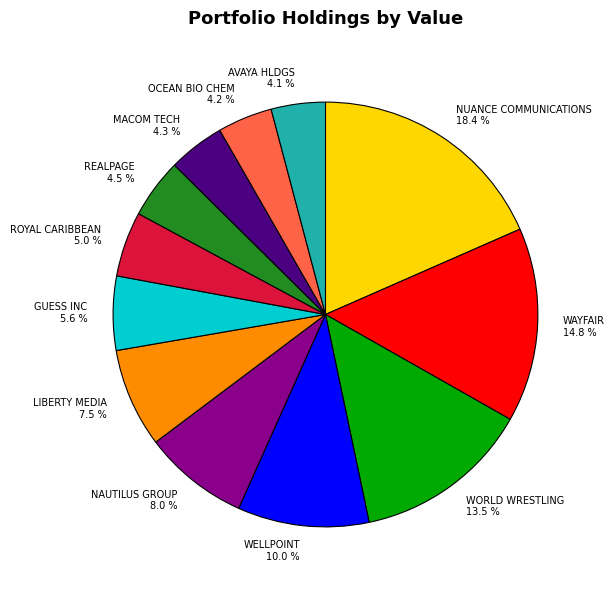

How many segments does this pie chart have?

12